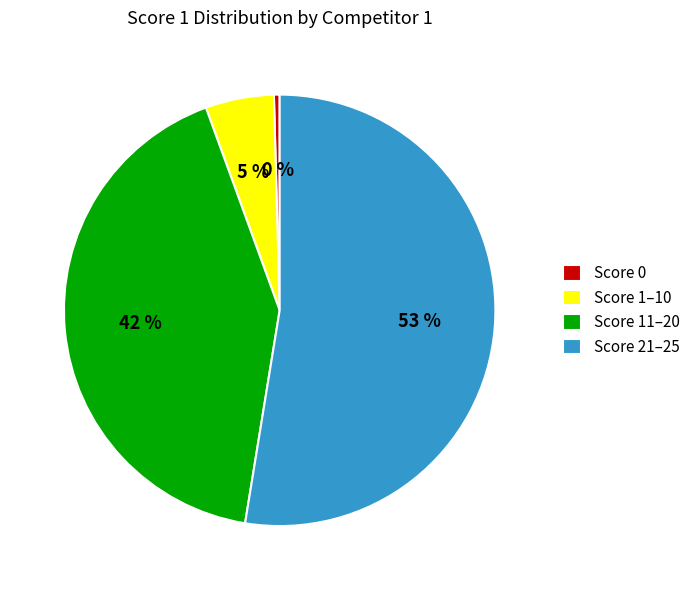

Is there a majority slice in this chart?

Yes